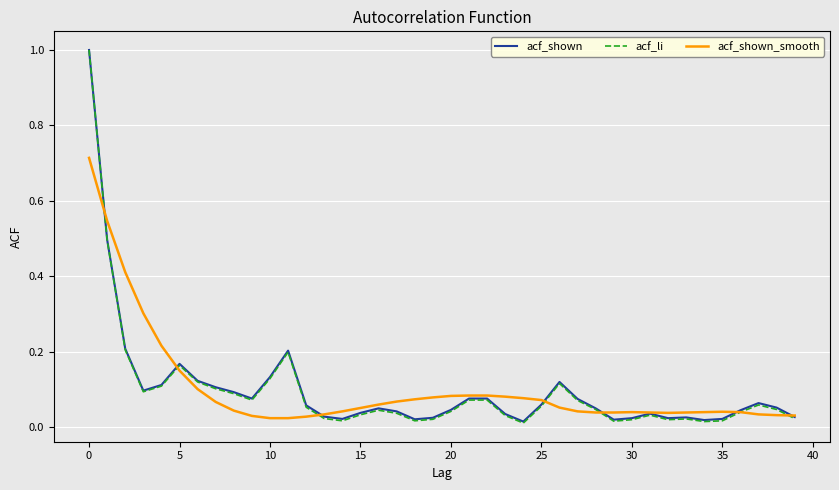

What is the greatest value displayed?

1.0